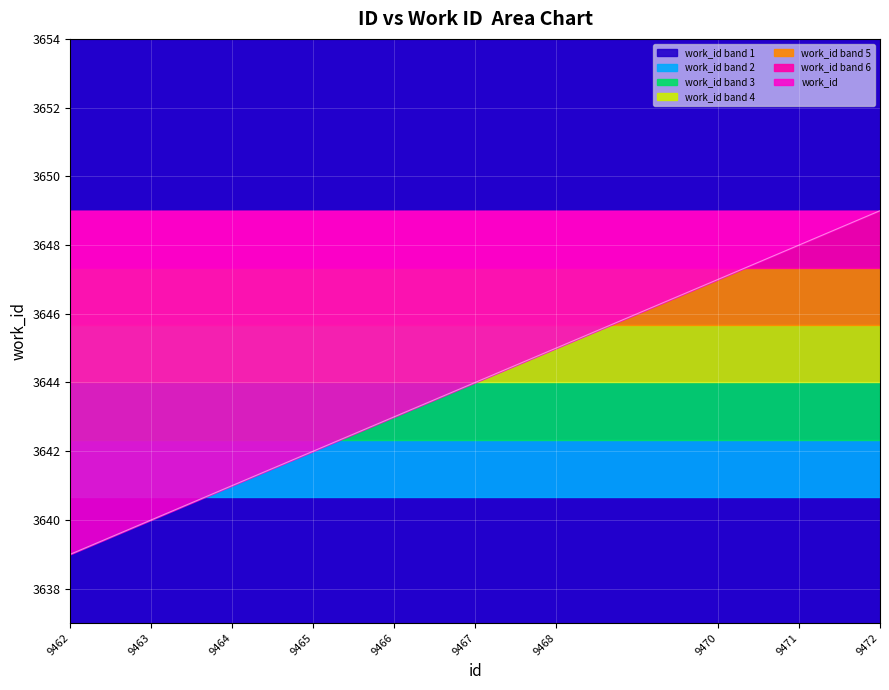

How many values are between 3641 and 3647?

6